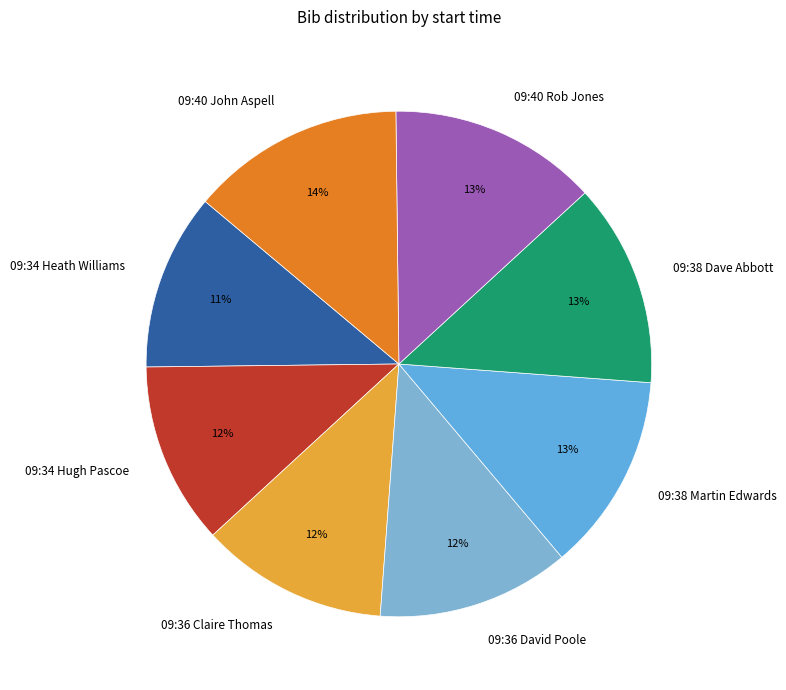

Is there a majority slice in this chart?

No